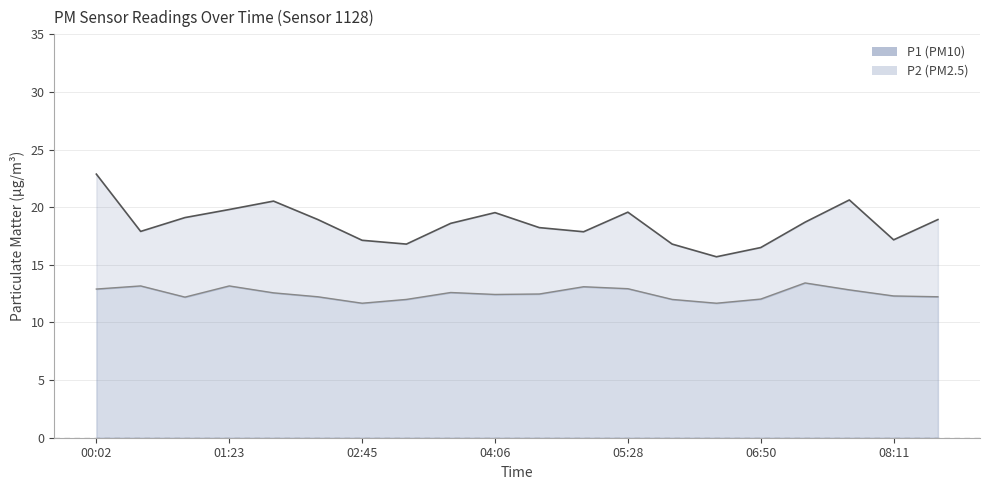

What is the sum of the P2 values at 08:38 and 04:06?

24.7